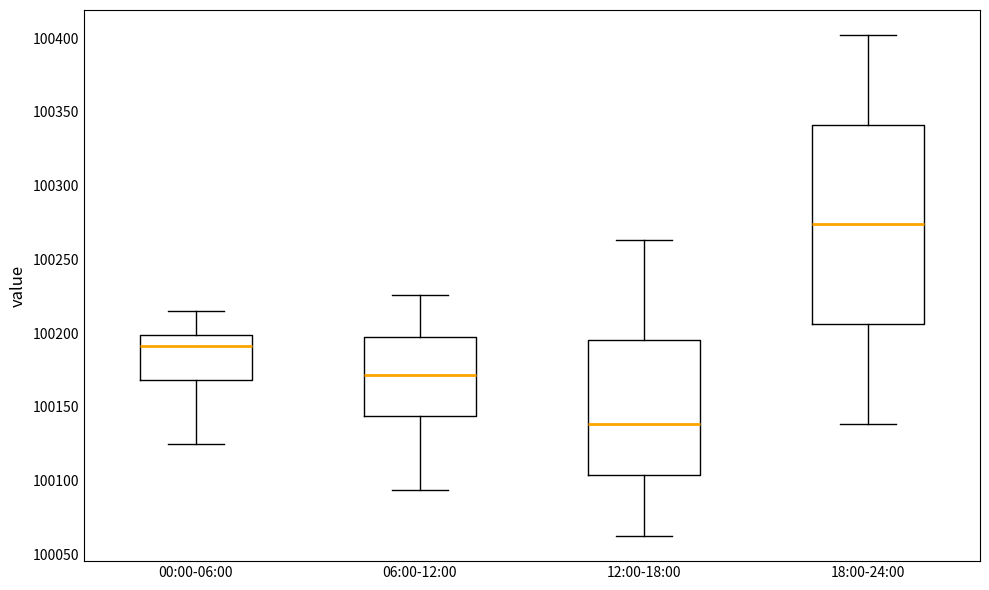

Where is the lower edge of the box for 00:00-06:00 on the y-axis? The values are not printed on the chart, so give them approximately, as read against the axis.

100170